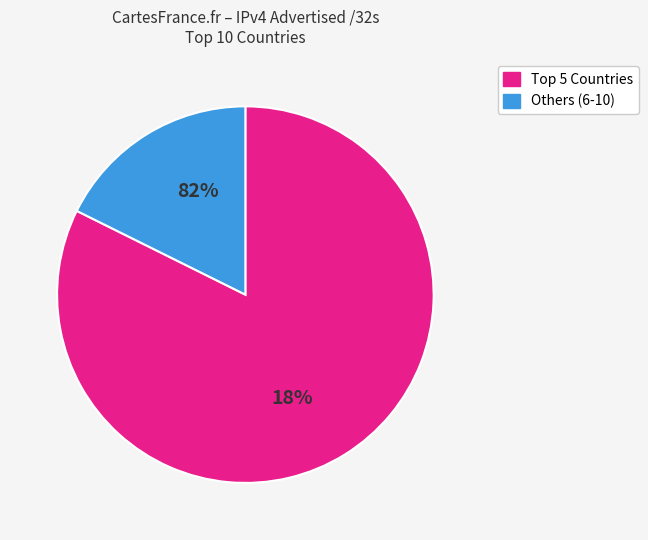

Is there any slice that represents more than half of the pie?

Yes